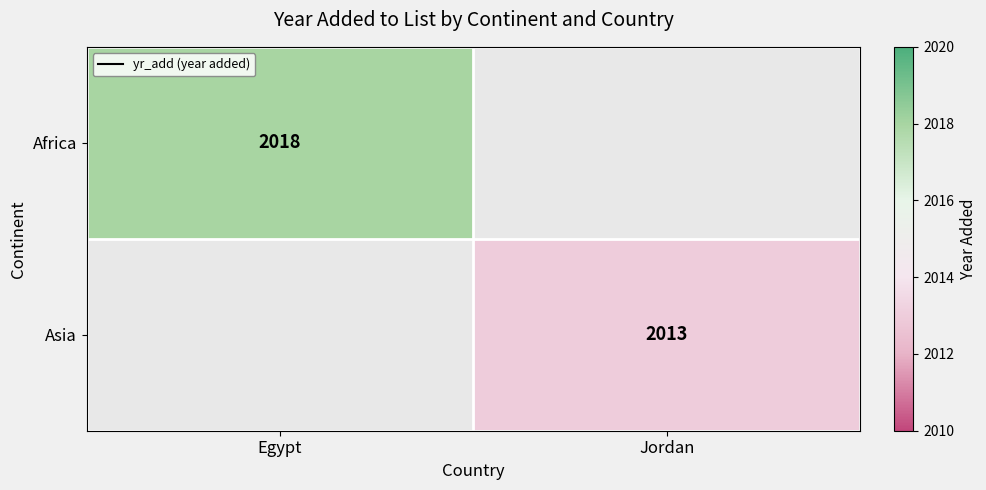

The Africa series shows 1324 at Egypt. True or false?

False